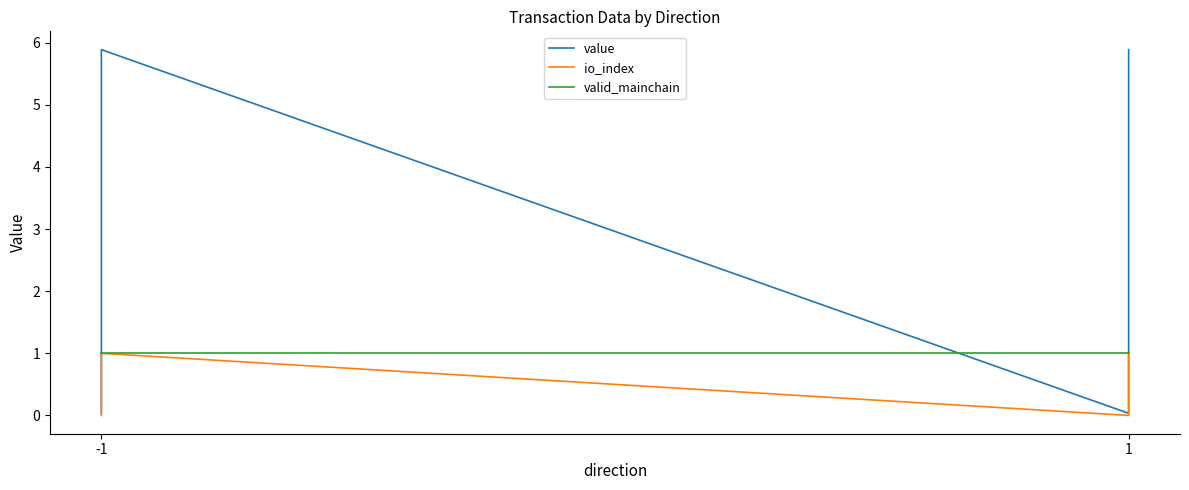

How many data points does each series have?

4